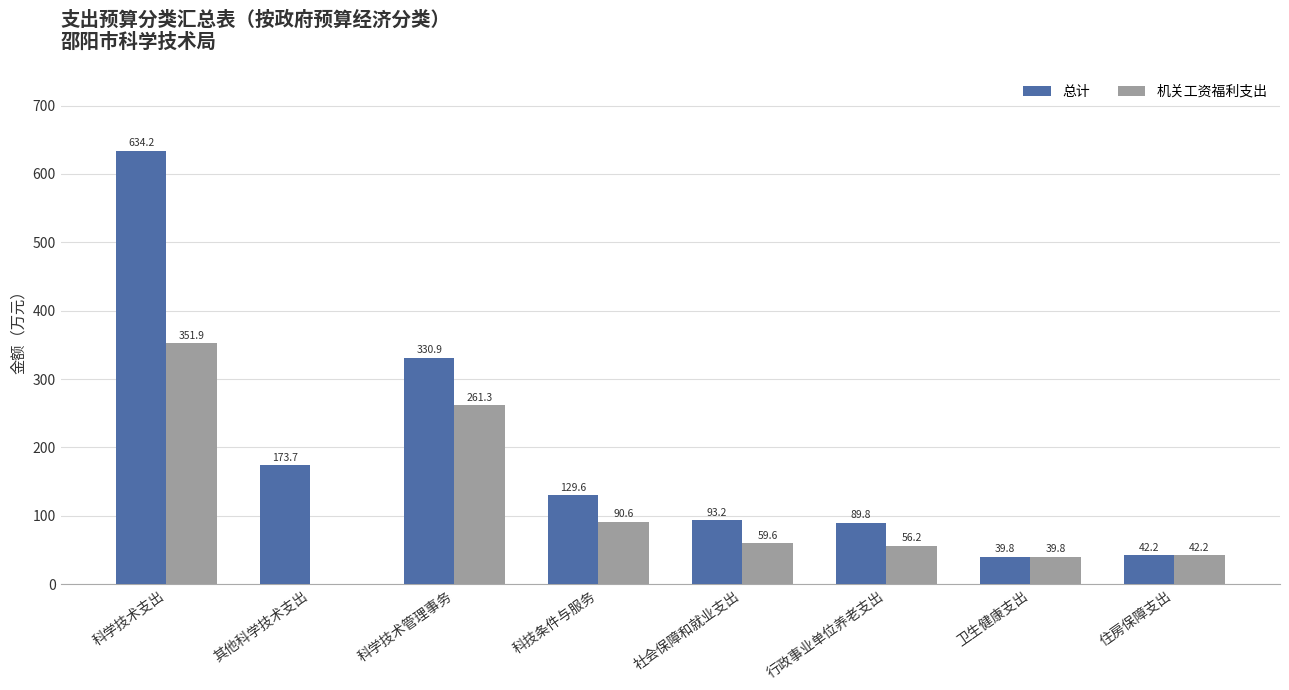

Reading left to right, extract all data points from this chart.

总计: 634.2	173.7	330.9	129.6	93.2	89.8	39.8	42.2
机关工资福利支出: 351.9	0.0	261.3	90.6	59.6	56.2	39.8	42.2